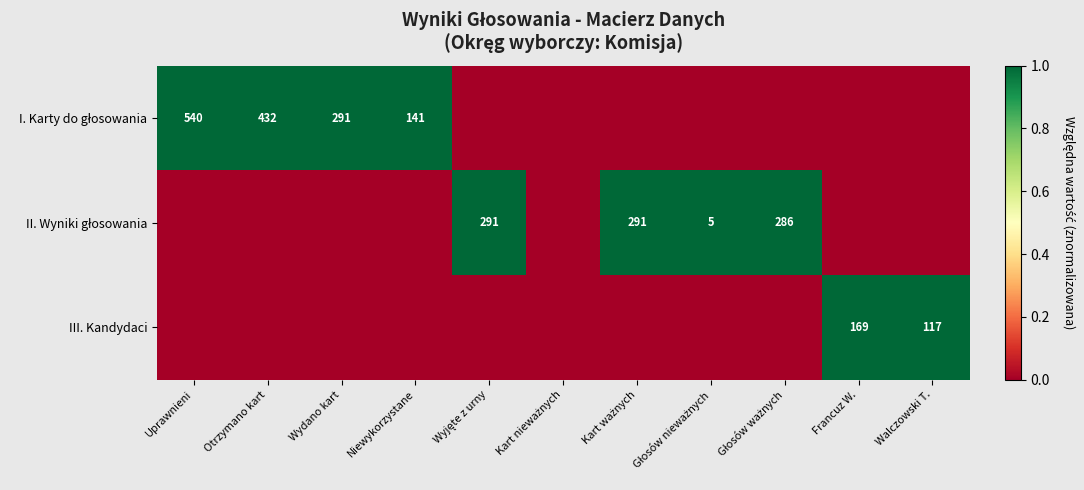

At which category is the sum across all series the highest?

Uprawnieni